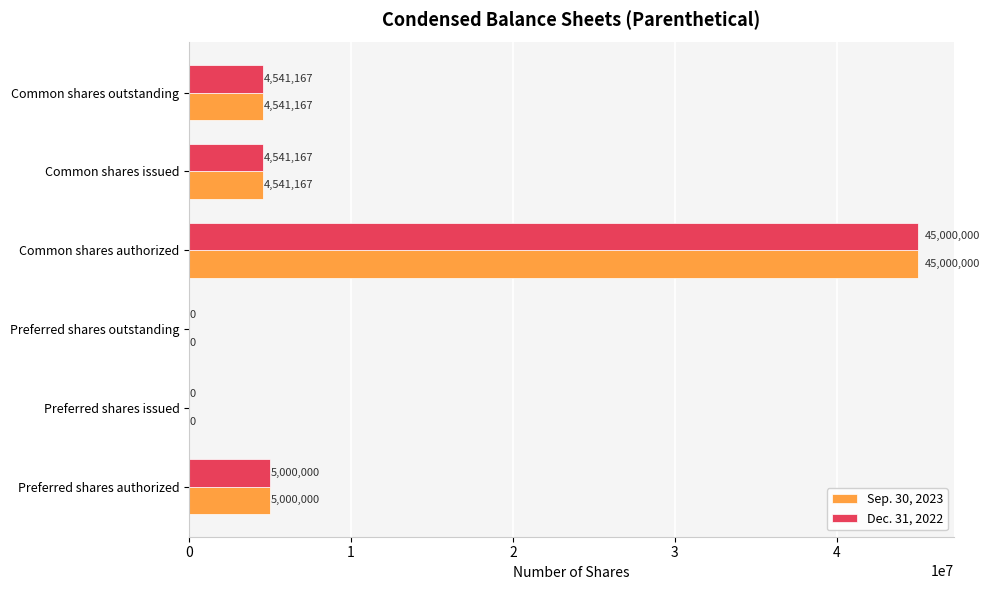

True or false: Dec. 31, 2022 has a value of 45000000 at Common shares authorized.

True